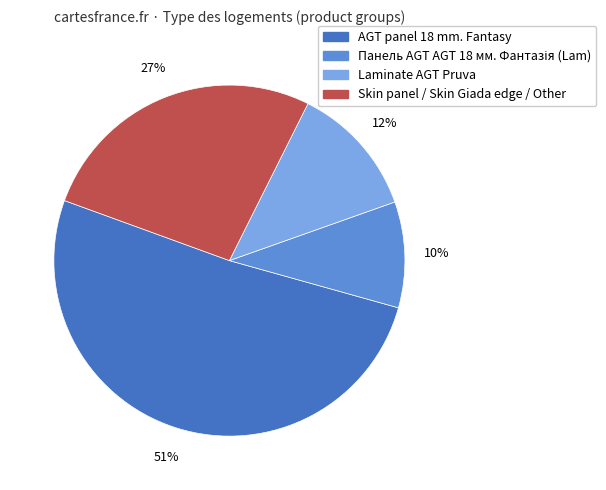

Is there a majority slice in this chart?

Yes